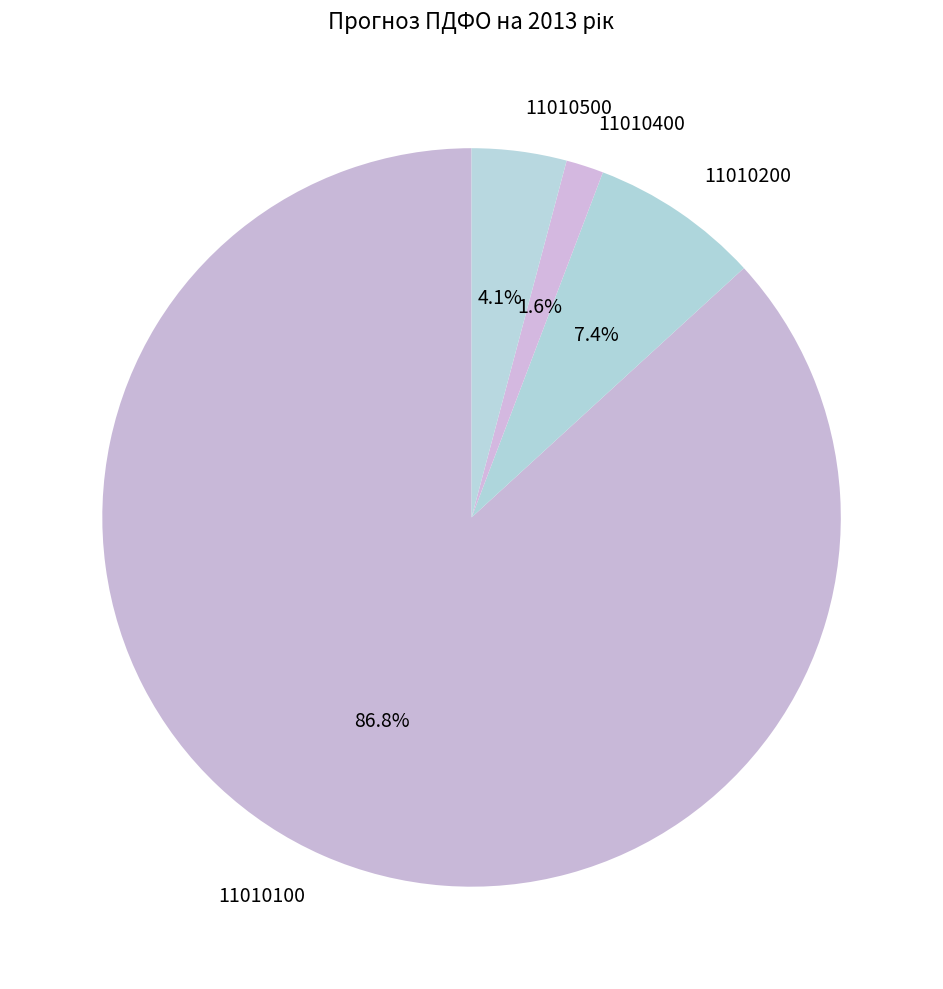

Is the sum of 11010400 and 11010100 greater than half?

Yes